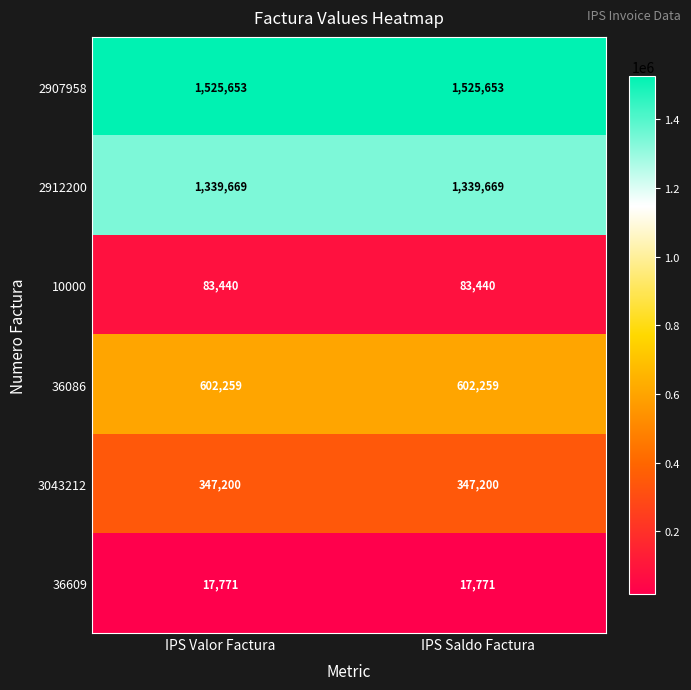

How many series are shown in this chart?

6